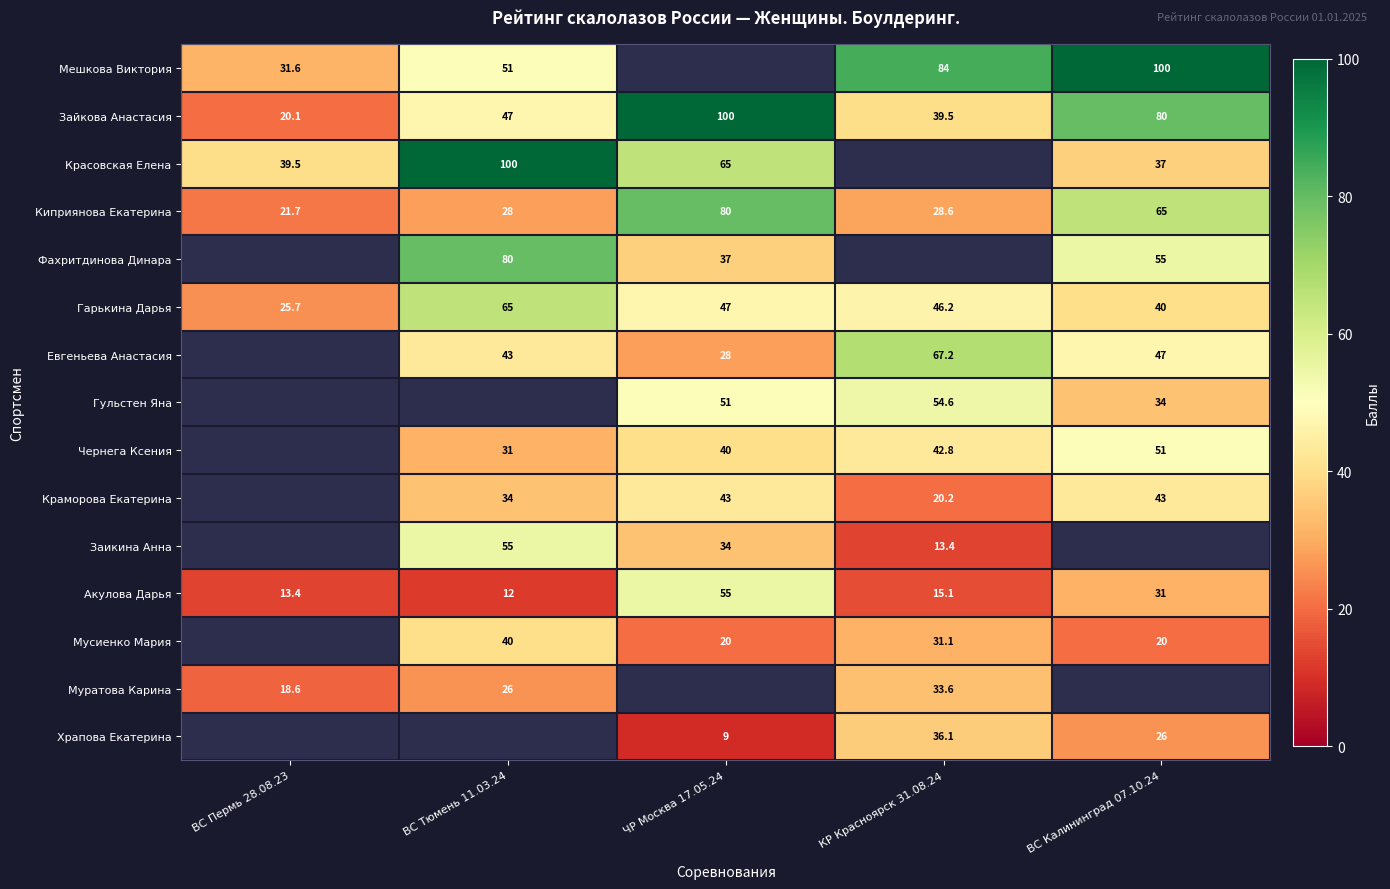

The value of Заикина Анна at ЧР Москва 17.05.24 is 22.5. True or false?

False